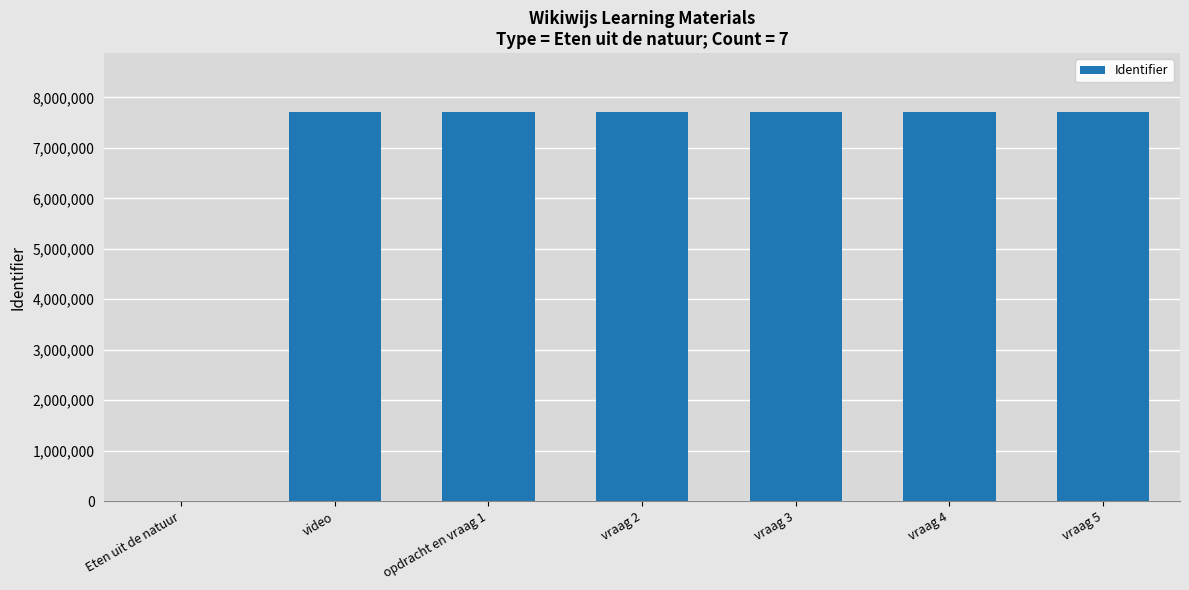

What is the sum of all values?

46310475